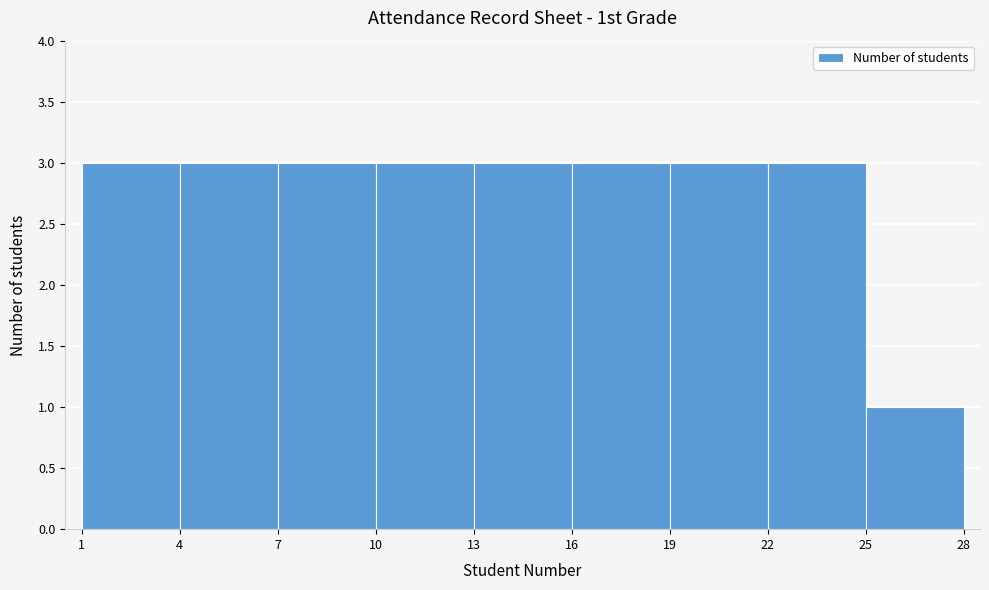

How tall is the bar that spans 16 to 19 on the x-axis? The values are not printed on the chart, so give them approximately, as read against the axis.

3